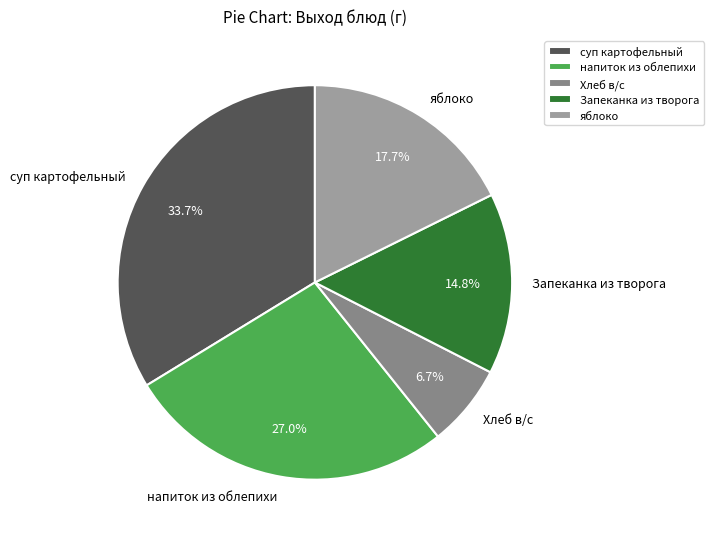

Does напиток из облепихи account for over 50% of the chart?

No